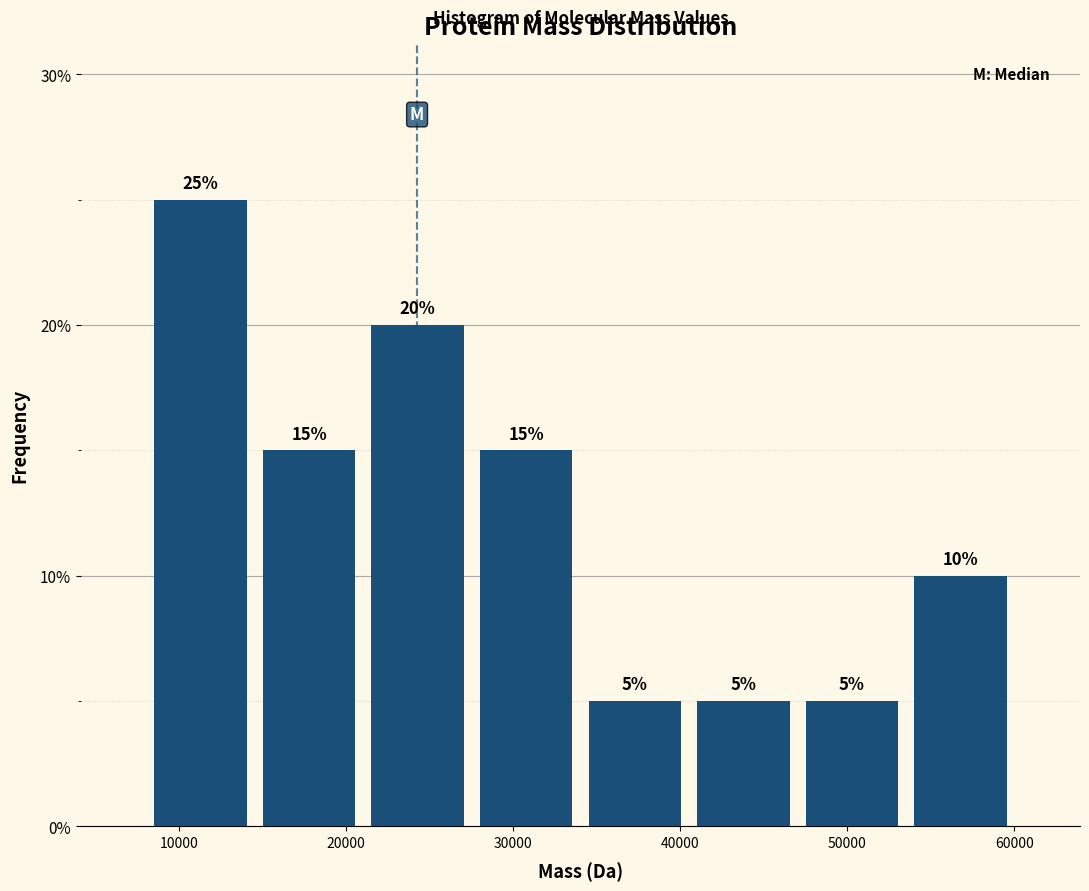

Reading left to right, list every bar in this chart as the range it spans on the x-axis followed by its height. The bar edges are not printed on the chart, so give them approximately, as read against the axis.

8000 to 15000: 25
15000 to 21000: 15
21000 to 28000: 20
28000 to 34000: 15
34000 to 41000: 5
41000 to 47000: 5
47000 to 54000: 5
54000 to 60000: 10